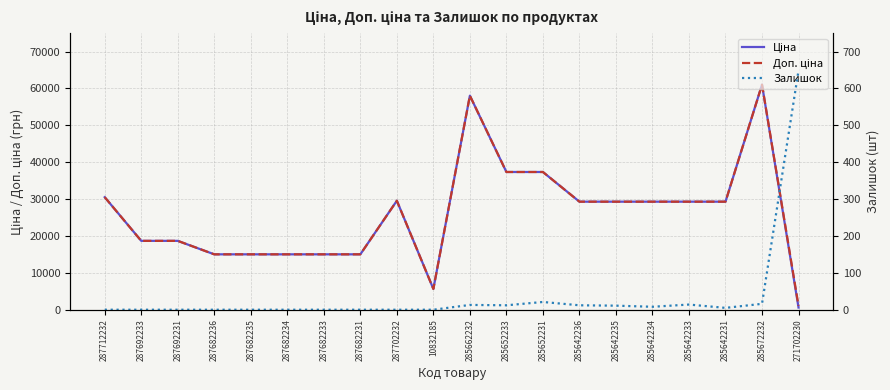

How many lines are shown in the chart?

3